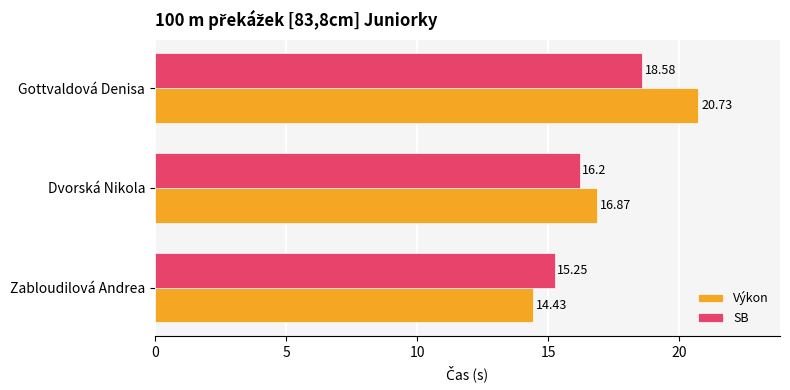

Which category has the highest value across all series?

Gottvaldová Denisa